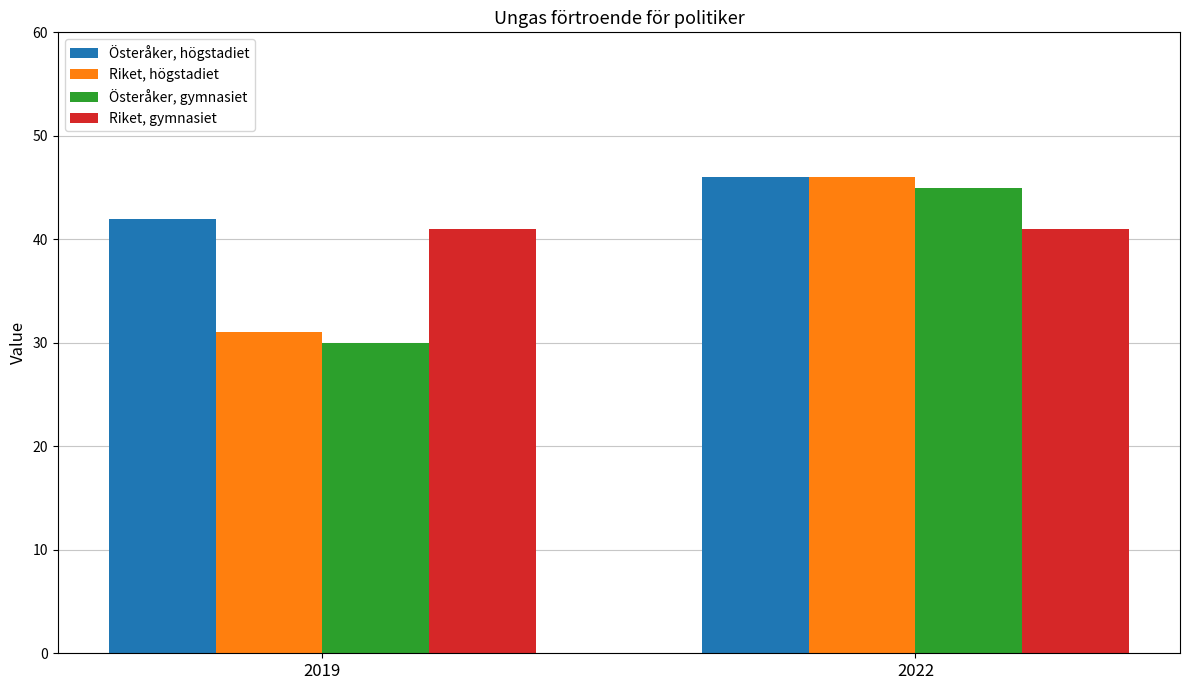

What is the maximum value shown in the chart?

46